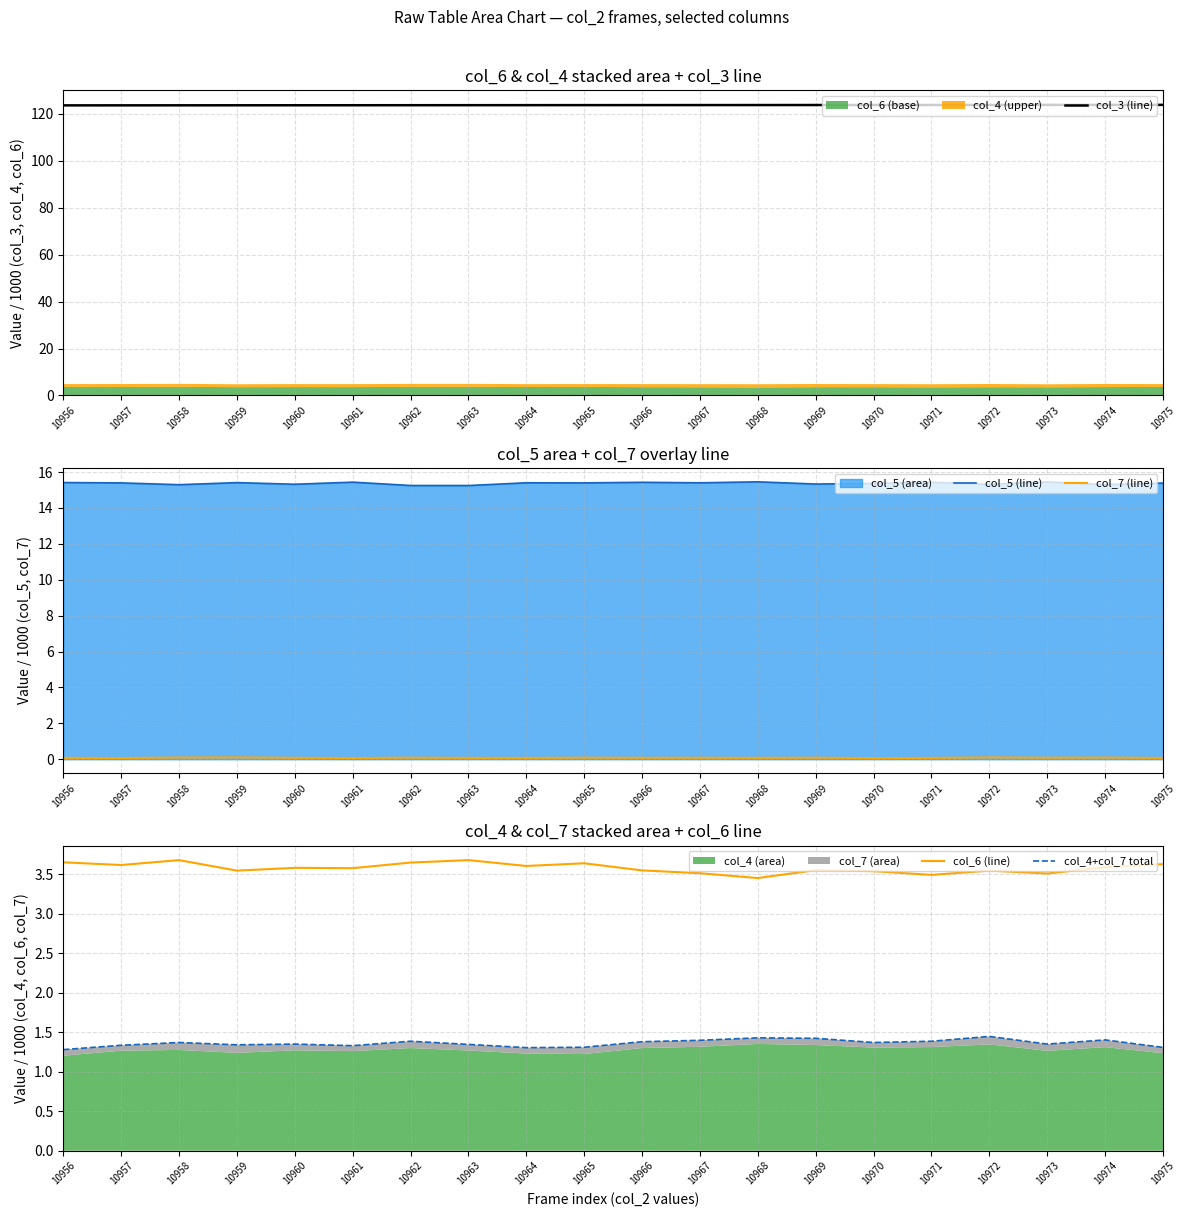

The value of col_5 (line) at 10972 is 22.8. True or false?

False